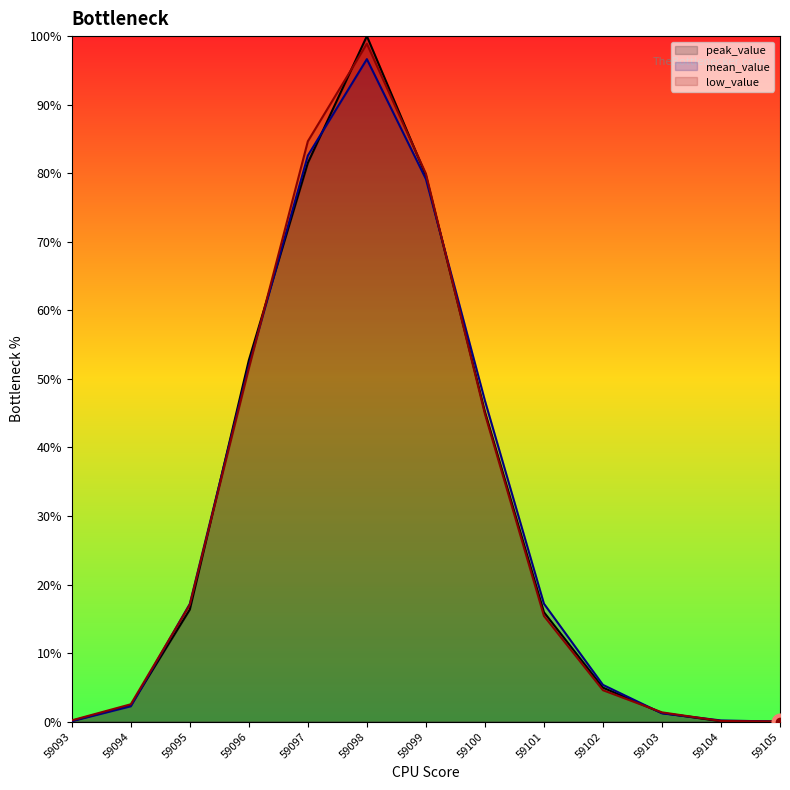

Rank the series by their average value, from highest to lowest.

low_value, mean_value, peak_value